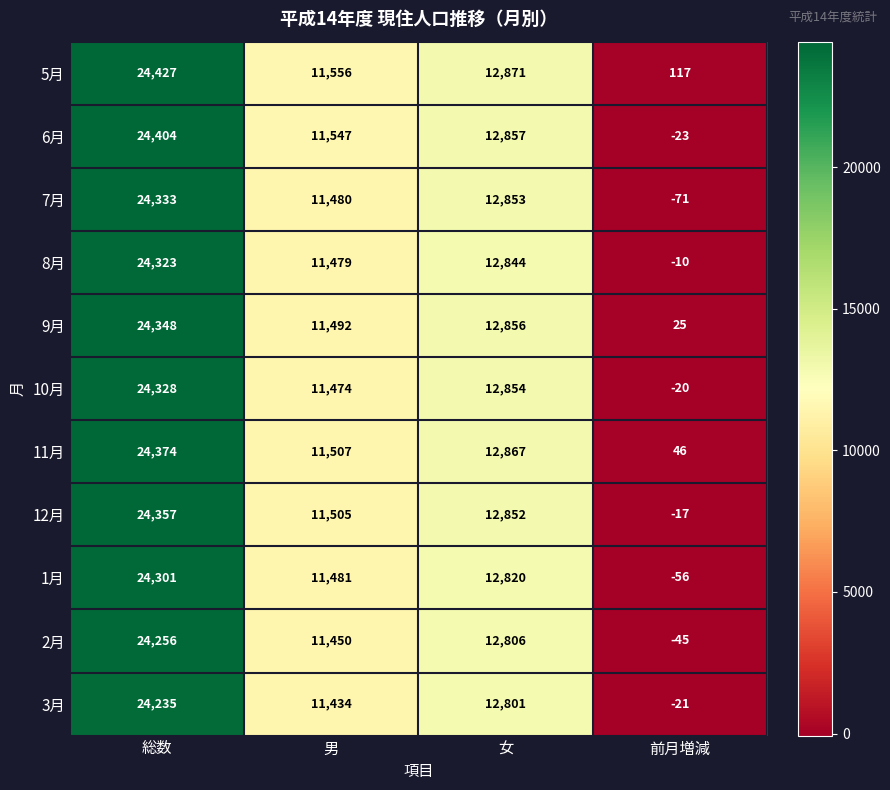

What is the difference between the 12月 values at 前月増減 and 女?

12869